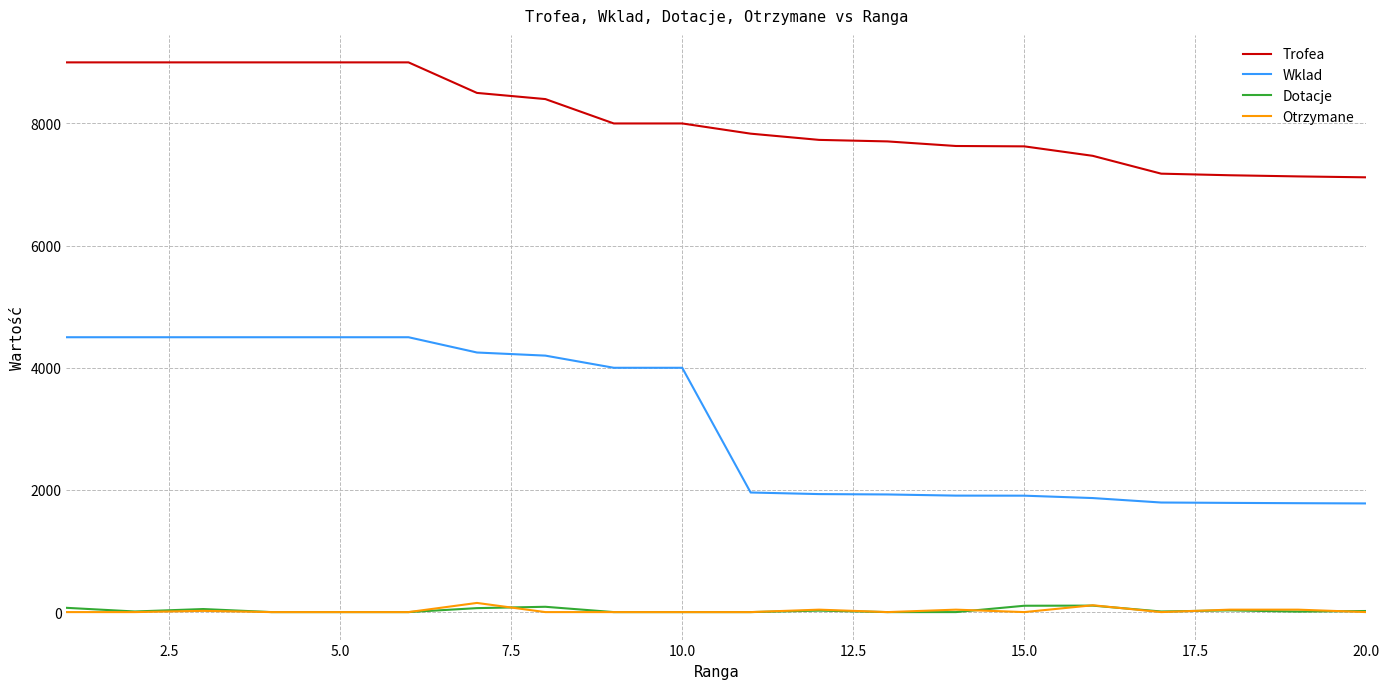

True or false: Otrzymane and Trofea cross at least once.

False